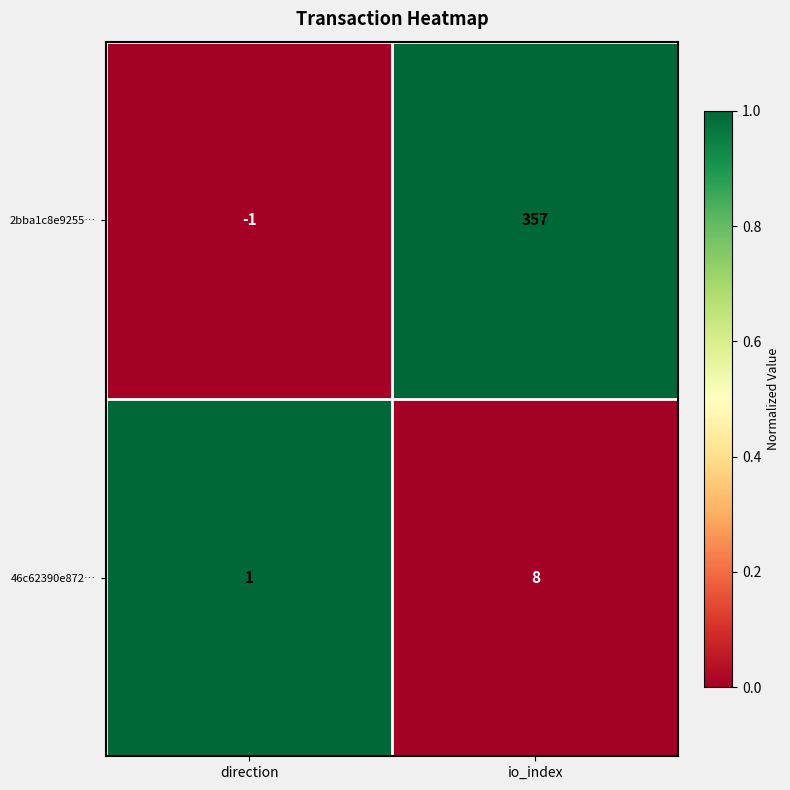

Reading left to right, extract all data points from this chart.

2bba1c8e9255…: direction=-1	io_index=357
46c62390e872…: direction=1	io_index=8